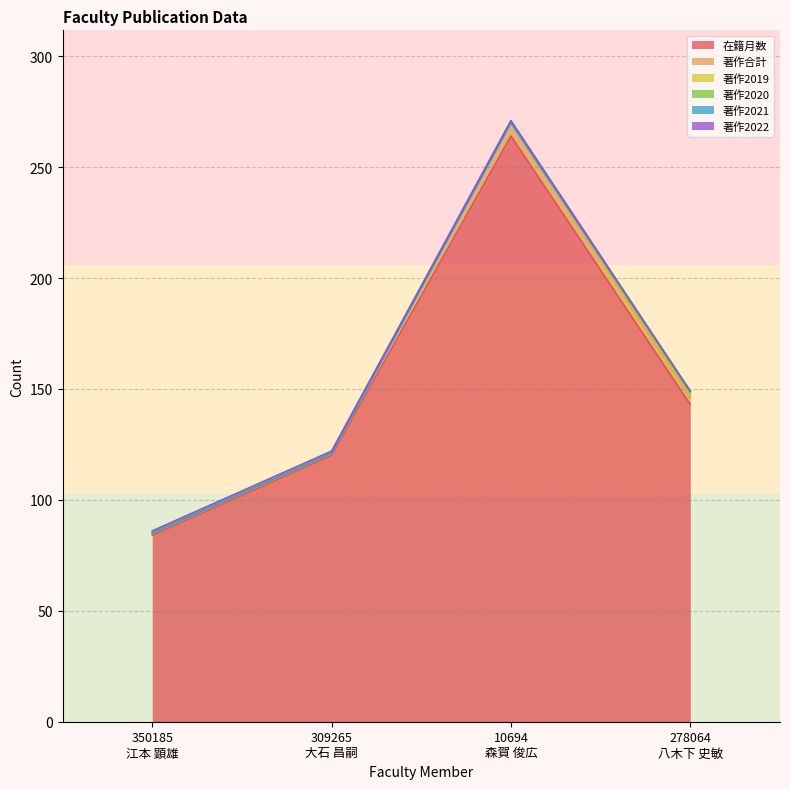

Which has a higher value, 350185
江本 顕雄 or 278064
八木下 史敏?

278064
八木下 史敏